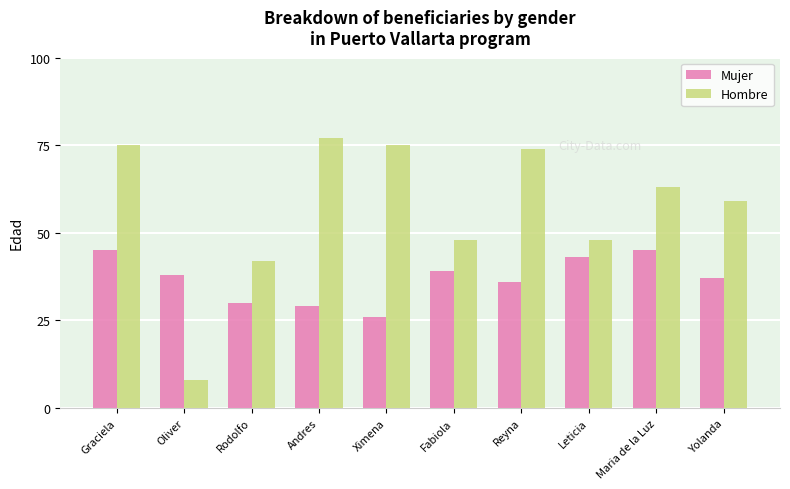

Are the bars horizontal?

No